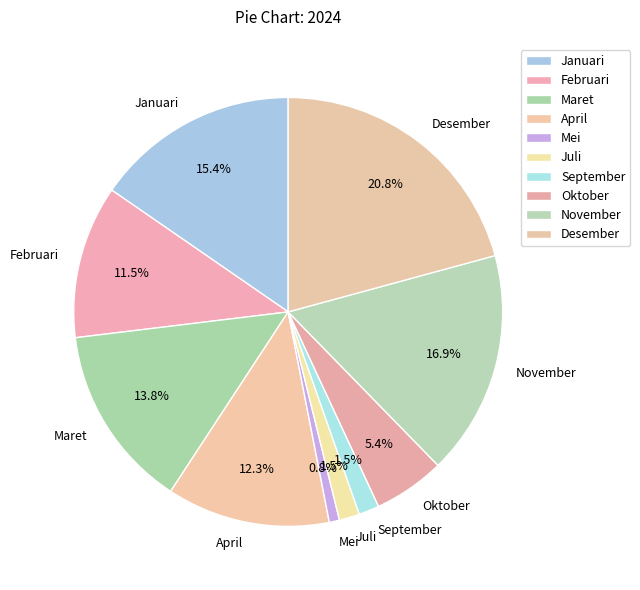

Does Februari represent more than half of the total?

No